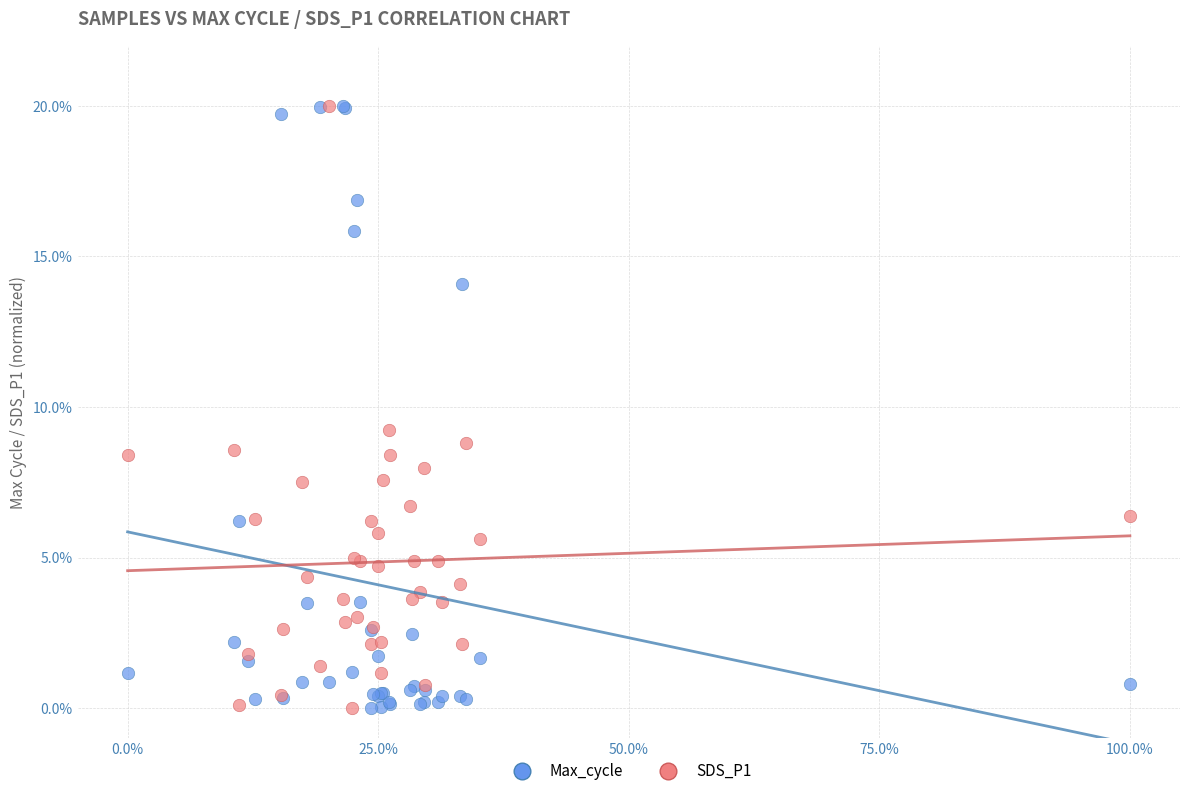

In the Max_cycle series, what Y value is closest to 10?

6.2